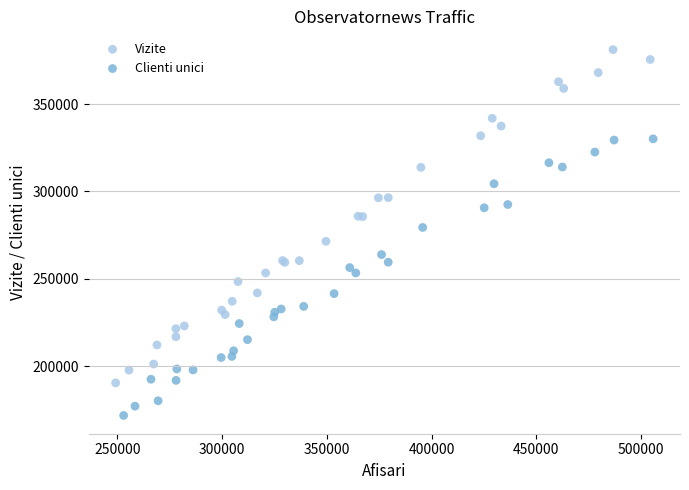

Which series has the widest spread of Y values?

Vizite